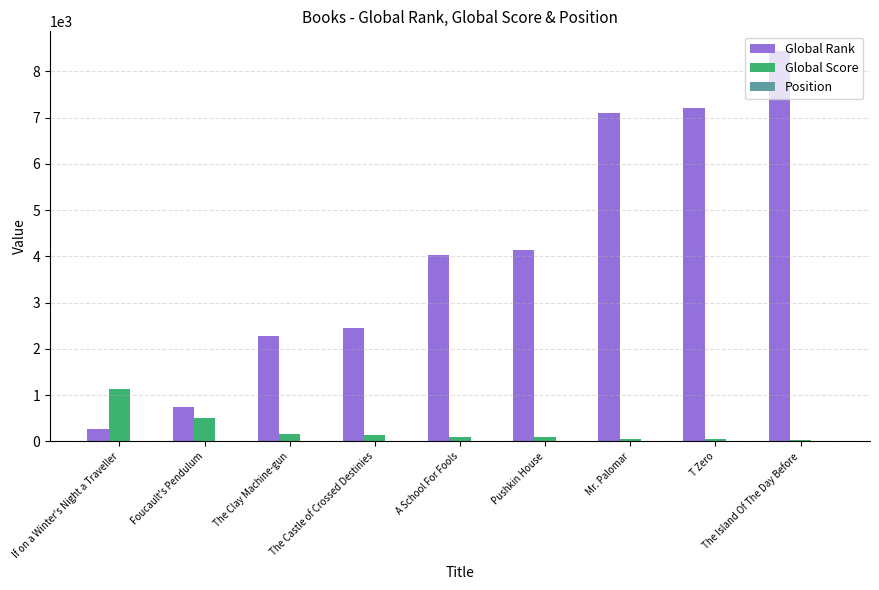

How many groups of bars are there?

9